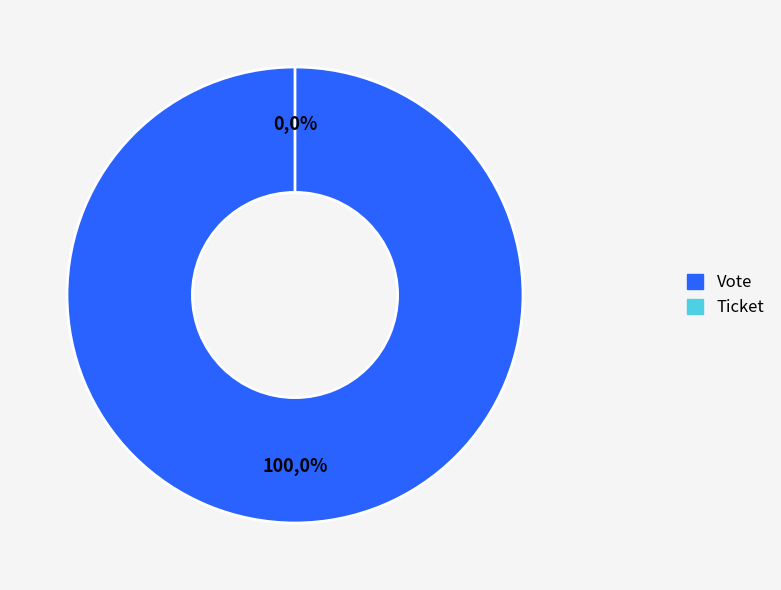

Which category has the biggest portion of the pie?

Vote